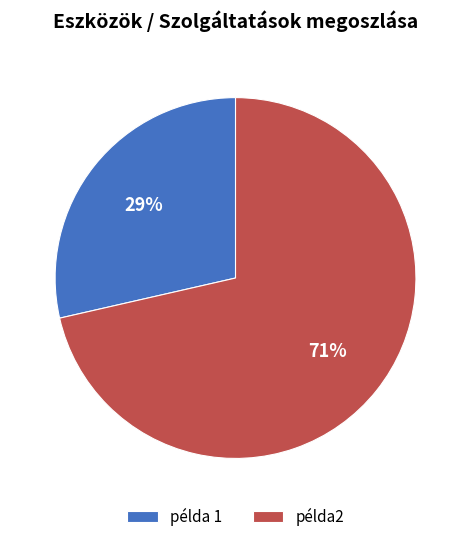

Is the sum of példa2 and példa 1 greater than half?

Yes